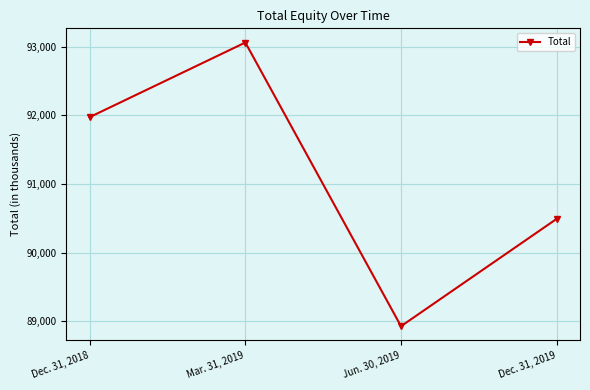

Is it true that the value at Dec. 31, 2019 is 90492?

True